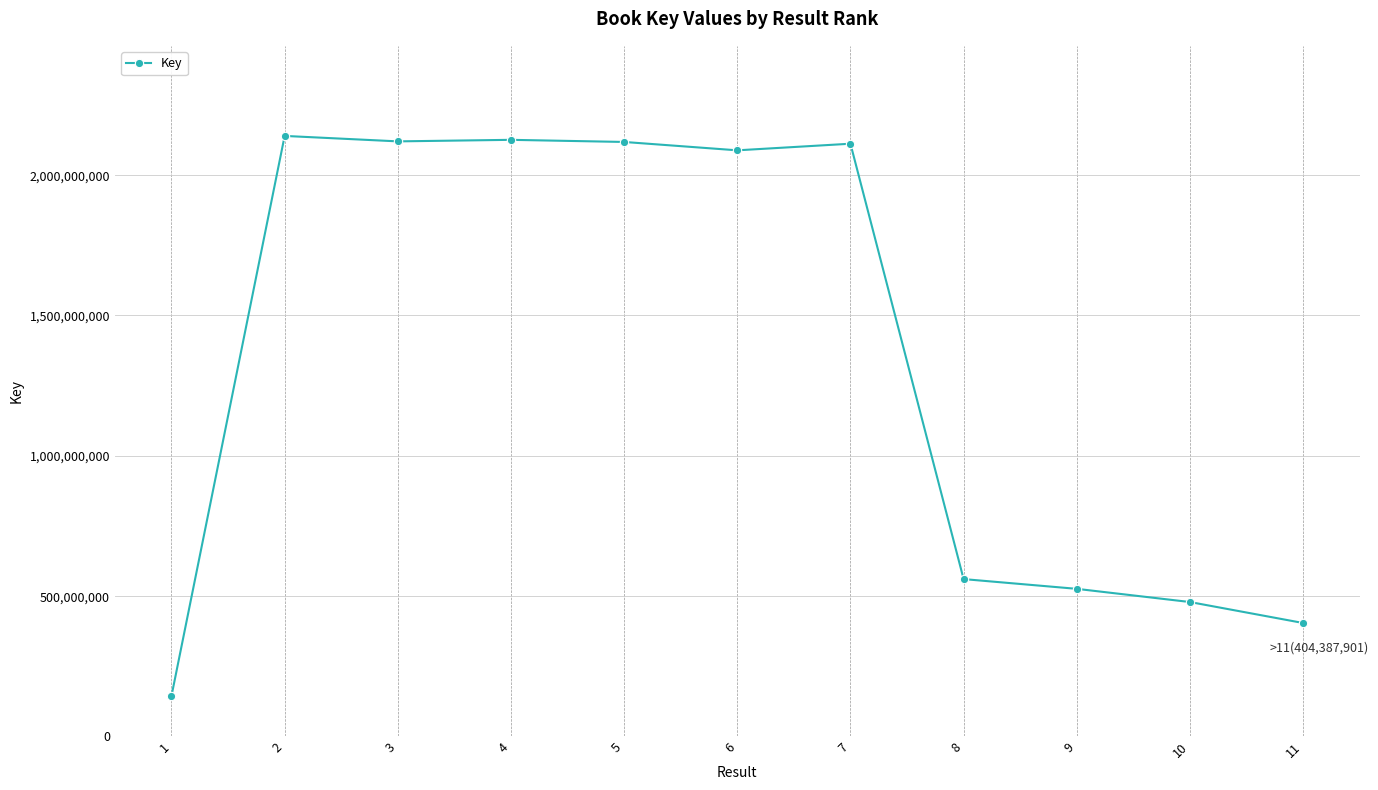

What is the change in value from 6 to 8?

-1527624201